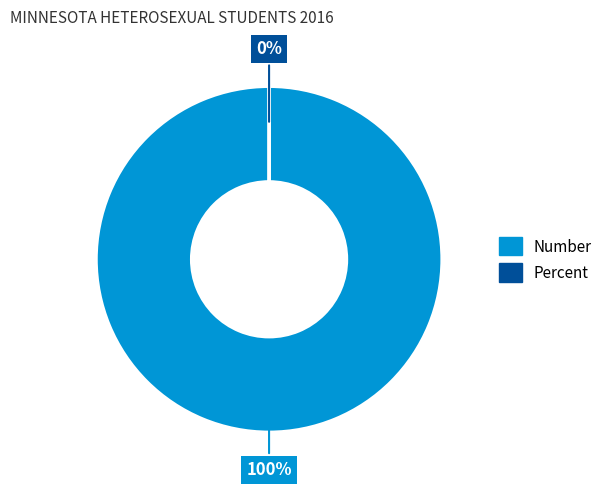

Is it true that Number is 95% of the pie?

False